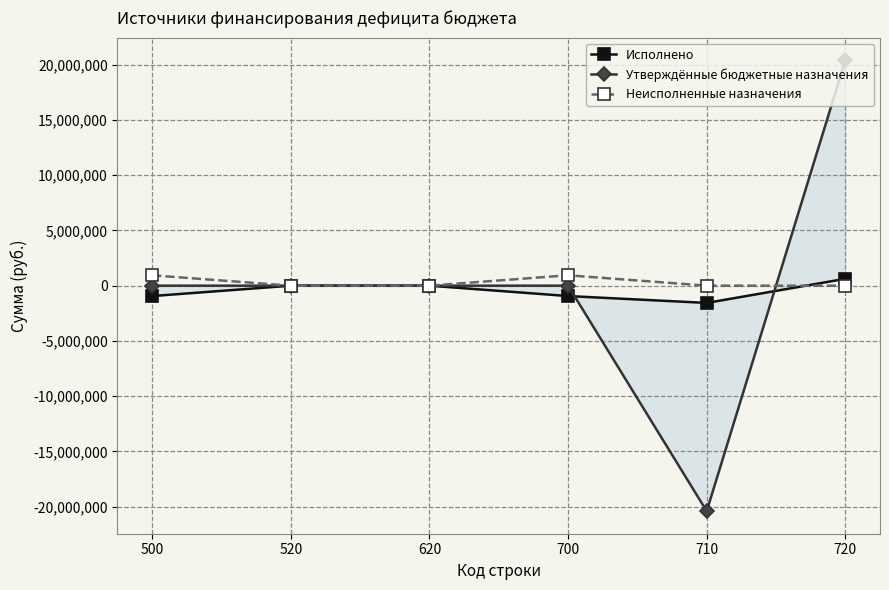

What is the average value of the Исполнено series?

-470023.4